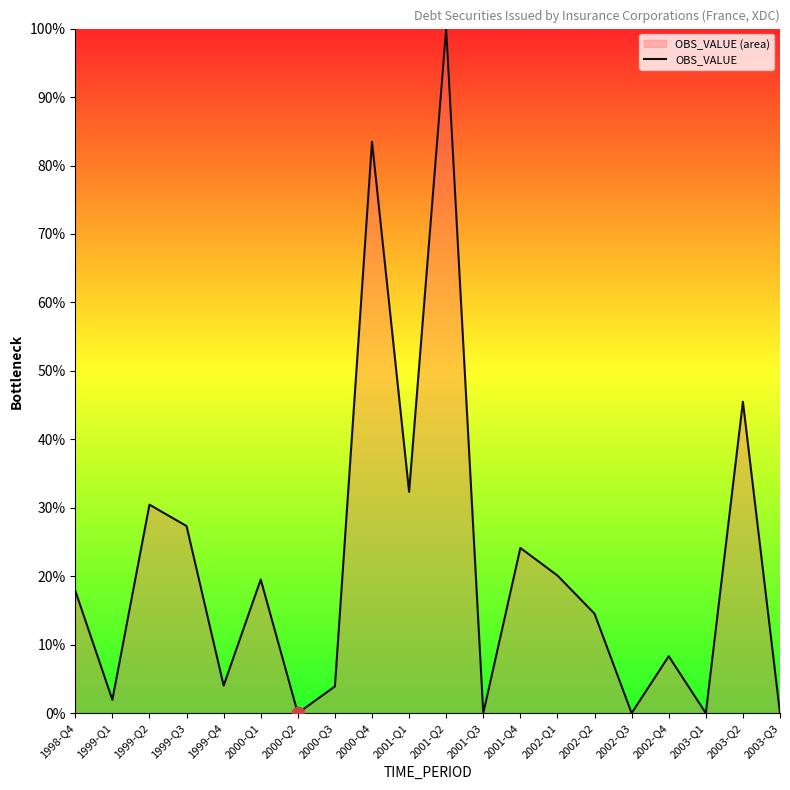

What is the change in value from 2001-Q2 to 2002-Q4?

-91.7